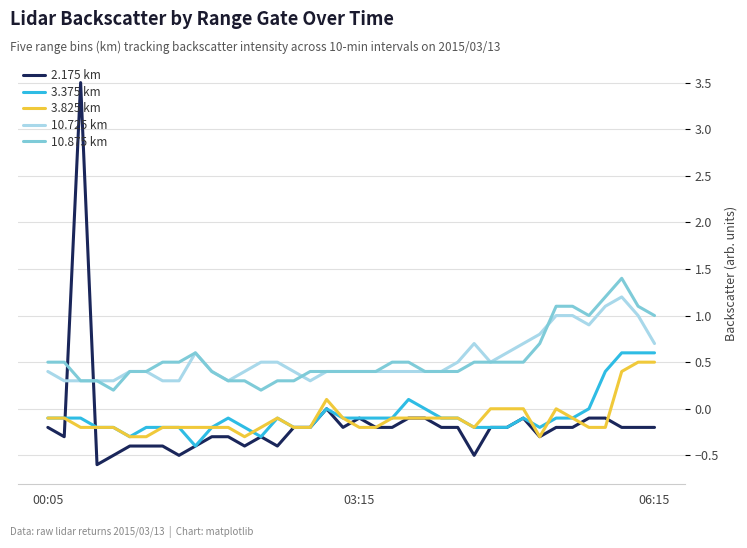

What is the lowest value of the 3.825 km series?

-0.3